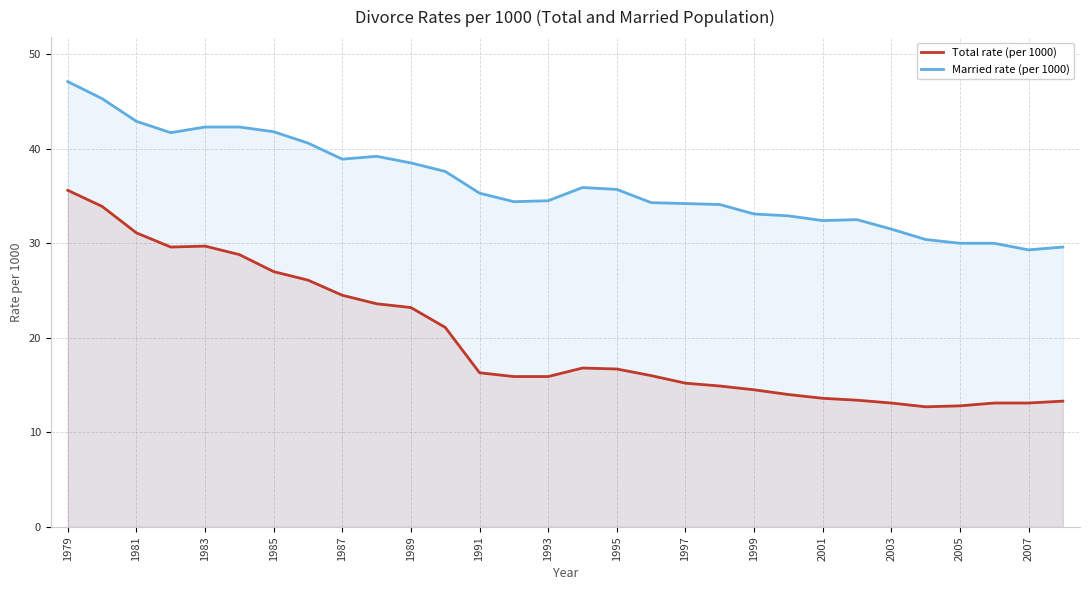

What is the smallest value displayed?

12.7